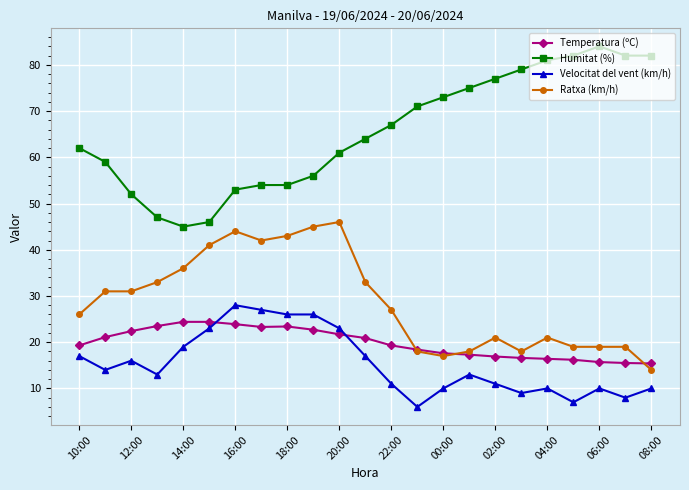

Which series has the widest spread of values?

Humitat (%)